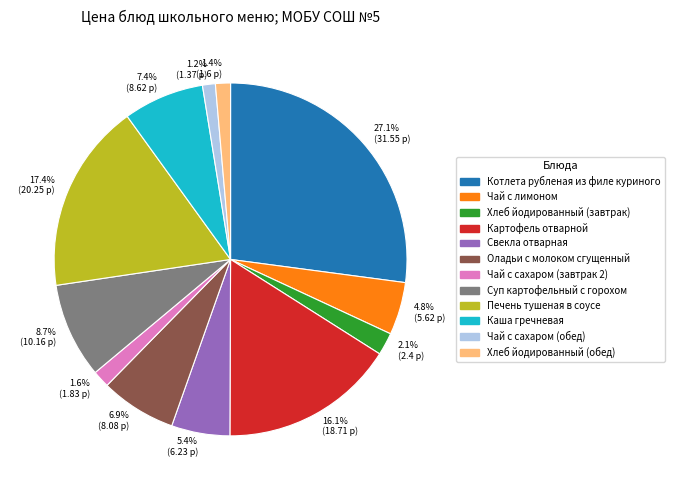

Which category has the biggest portion of the pie?

Котлета рубленая из филе куриного